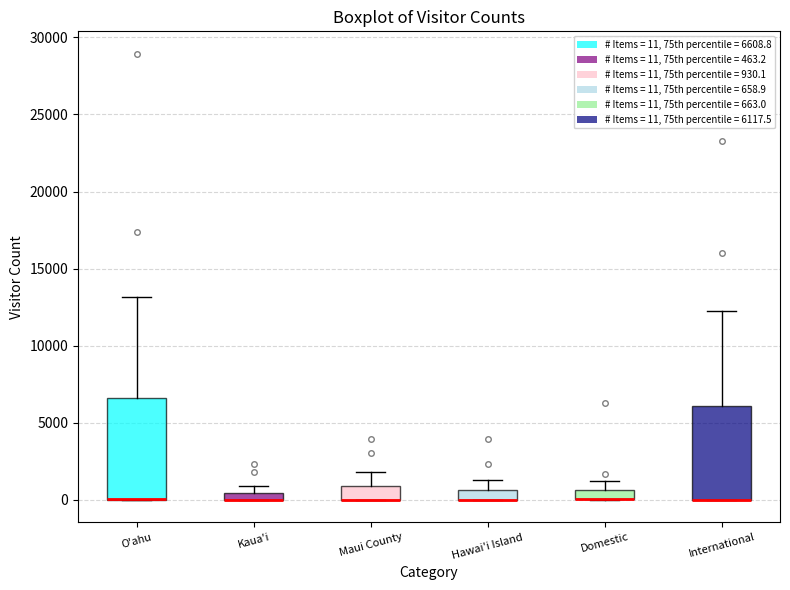

Where is the lower edge of the box for International on the y-axis? The values are not printed on the chart, so give them approximately, as read against the axis.

0